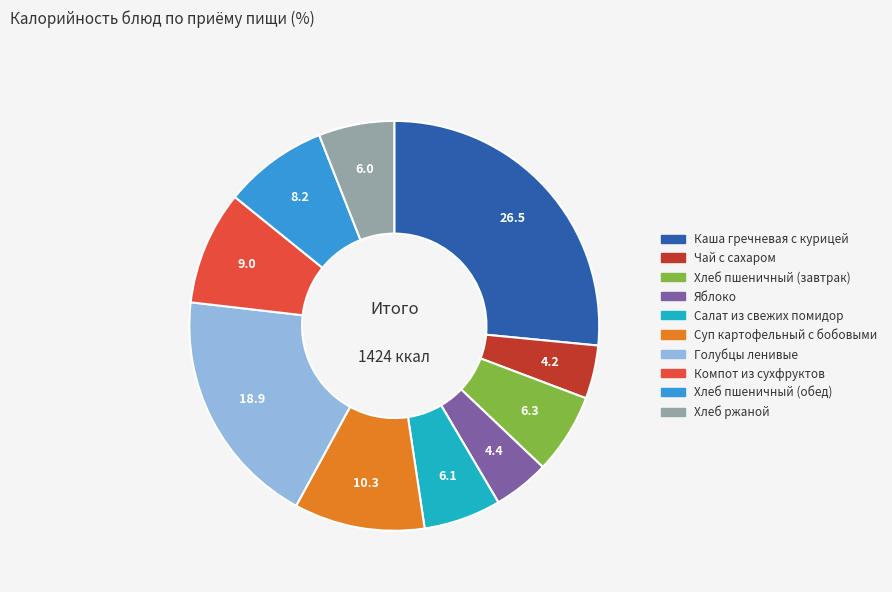

Does Салат из свежих помидор account for over 50% of the chart?

No